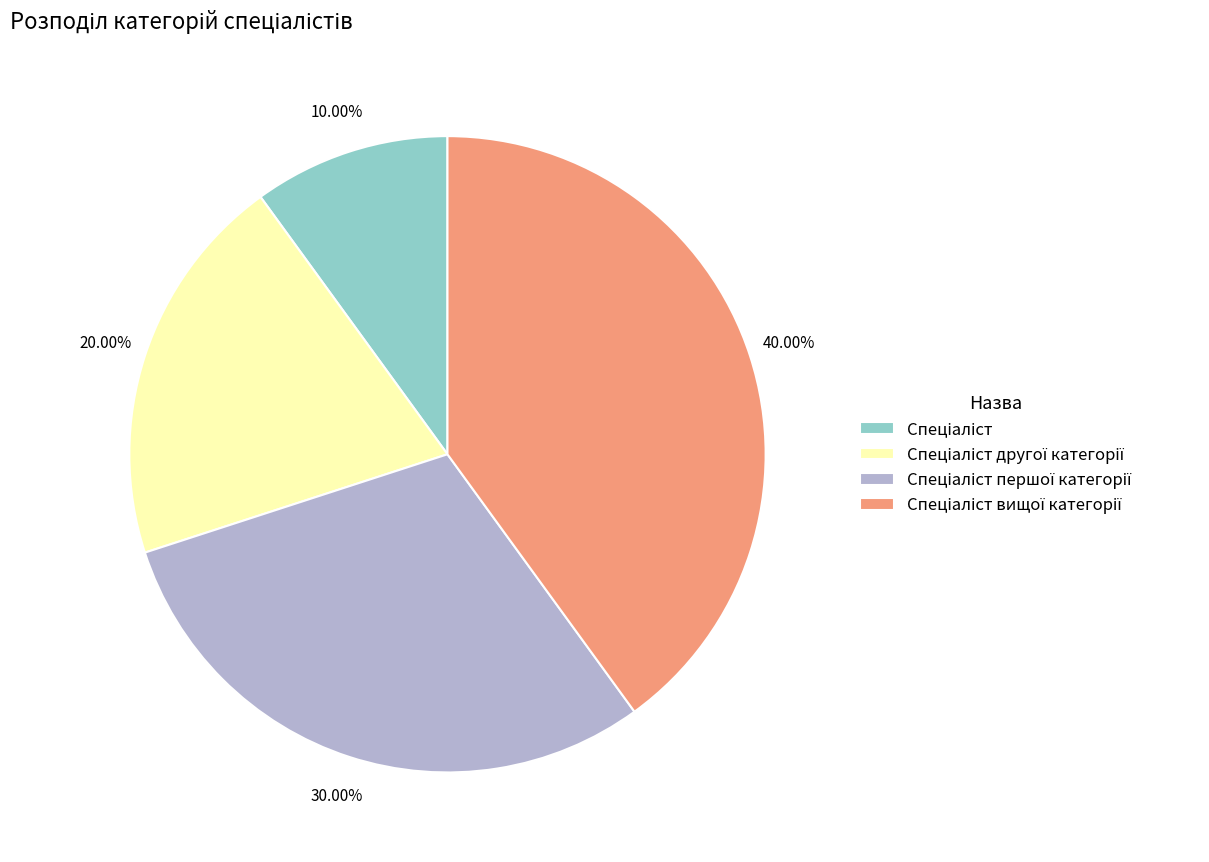

Does any single category account for the majority?

No